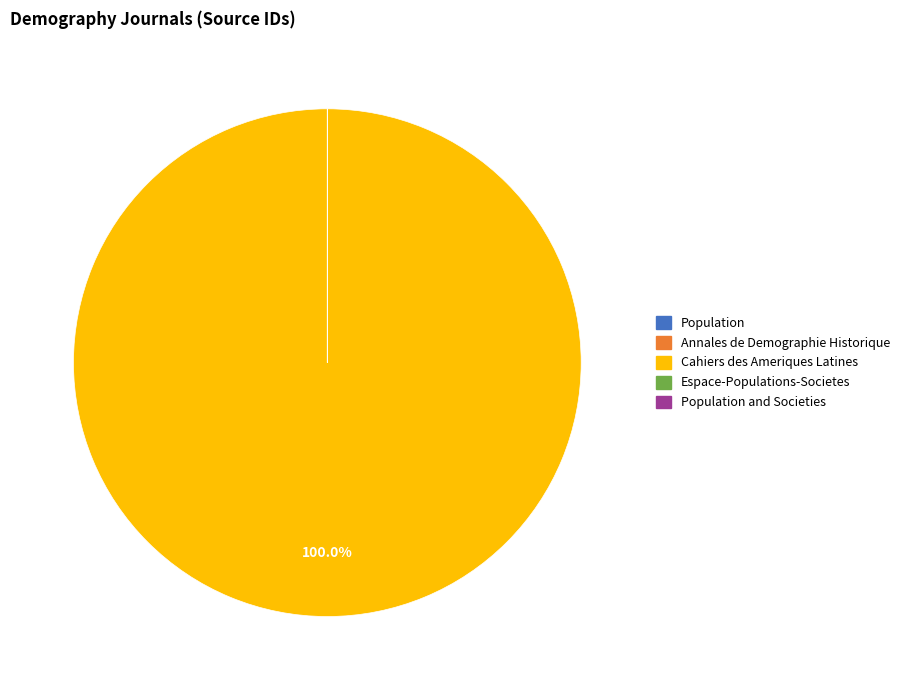

Rank the categories by value from lowest to highest.

Annales de Demographie Historique, Espace-Populations-Societes, Population and Societies, Population, Cahiers des Ameriques Latines